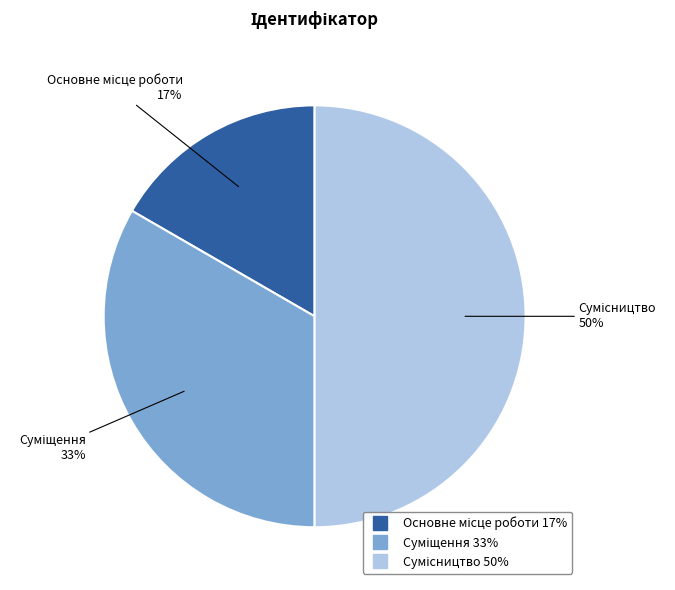

To the nearest percent, what is the average slice percentage?

33%